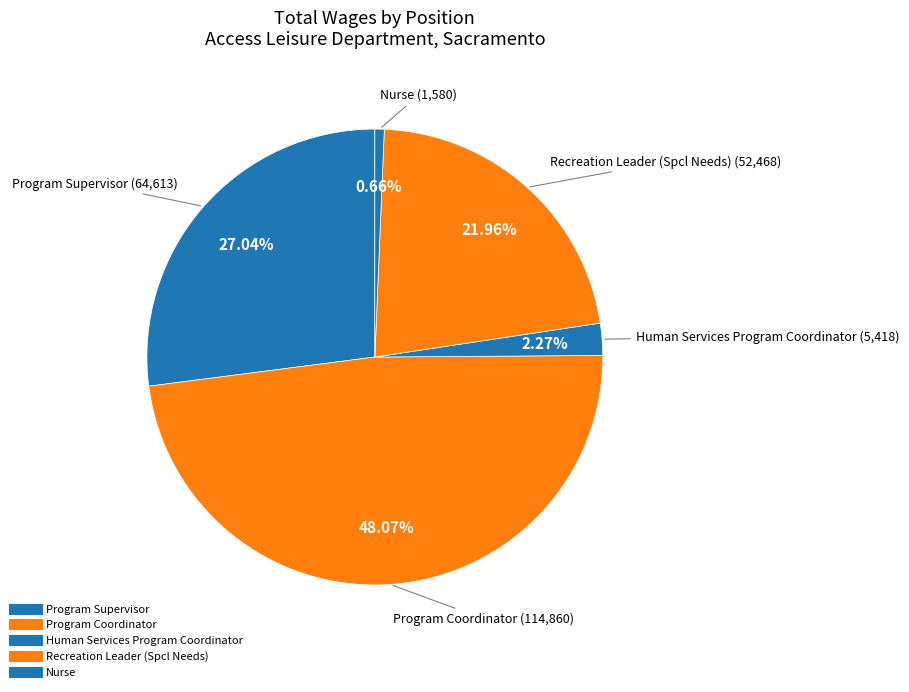

Count the number of slices in the pie.

5